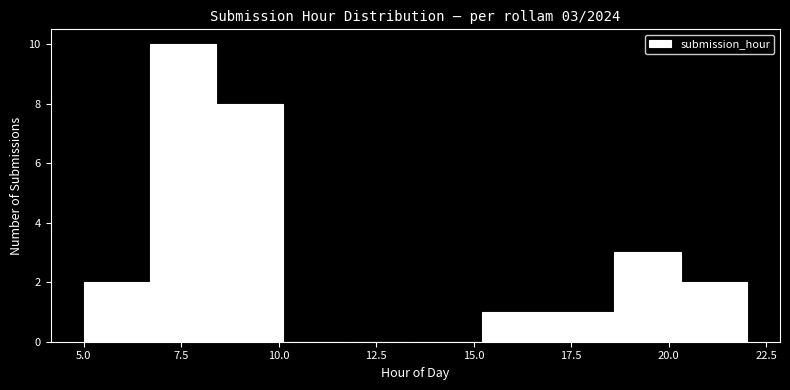

Around what value on the x-axis is the tallest bar? Give the approximate position of its centre, as read against the axis.

7.5